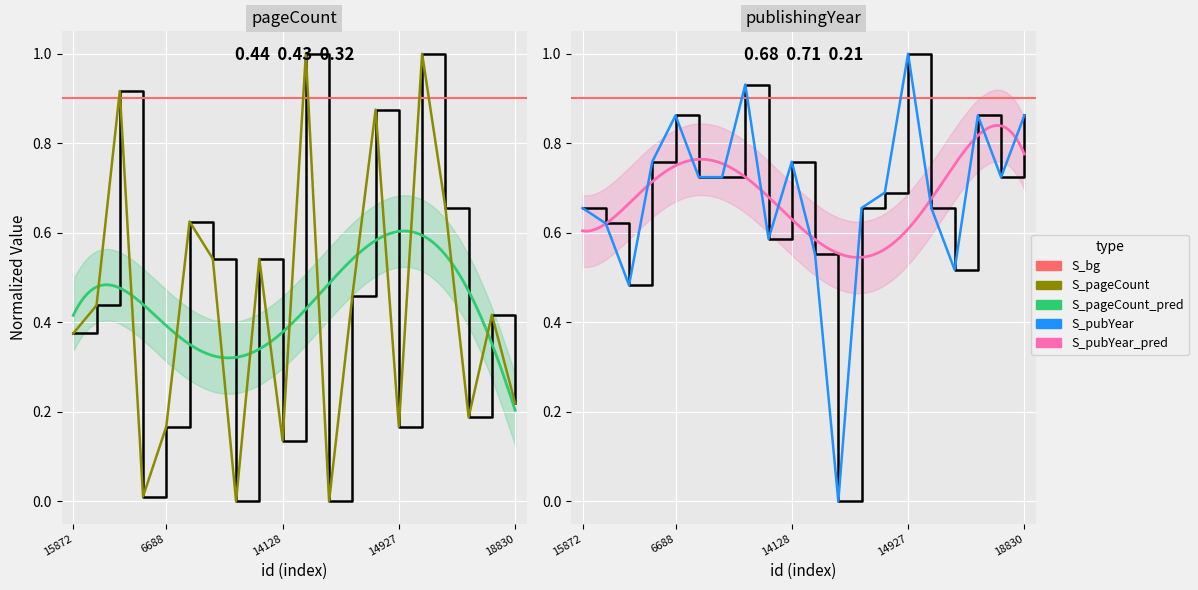

What is the value of the pageCount point at the 14th from the left?

0.9